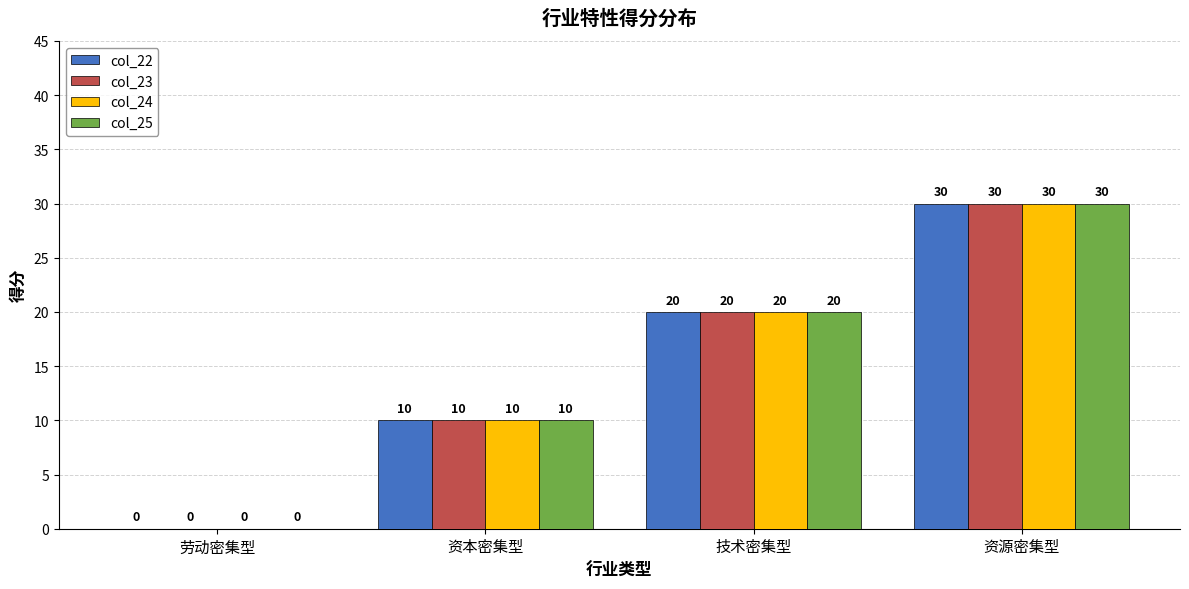

The col_24 series shows 0 at 劳动密集型. True or false?

True